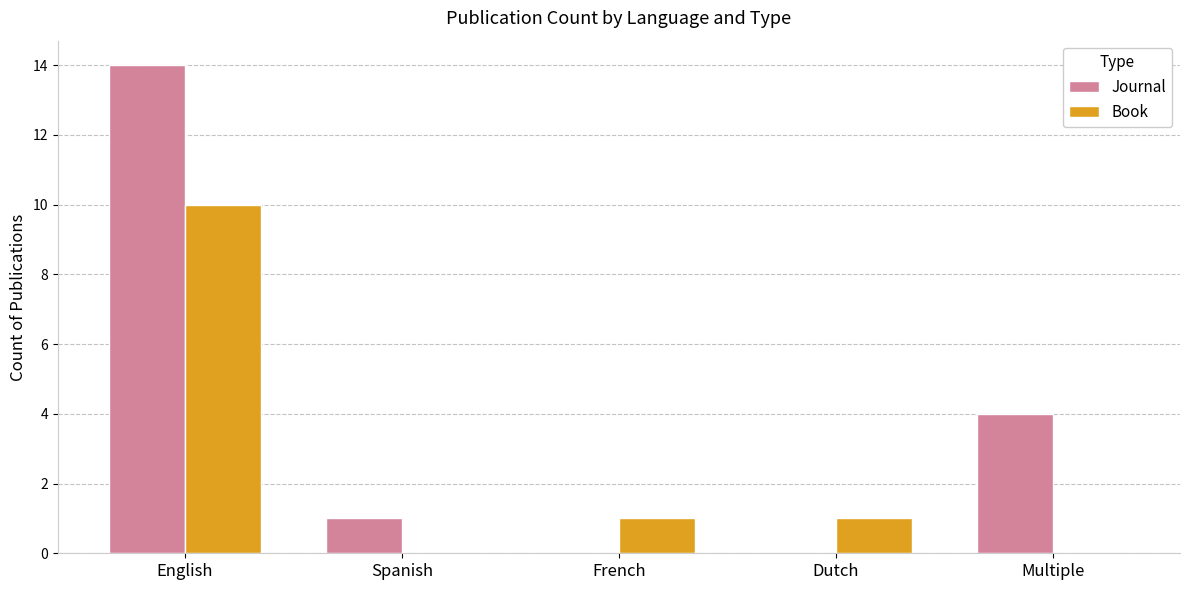

Is the value of Journal at Multiple greater than the value of Book at Spanish?

Yes